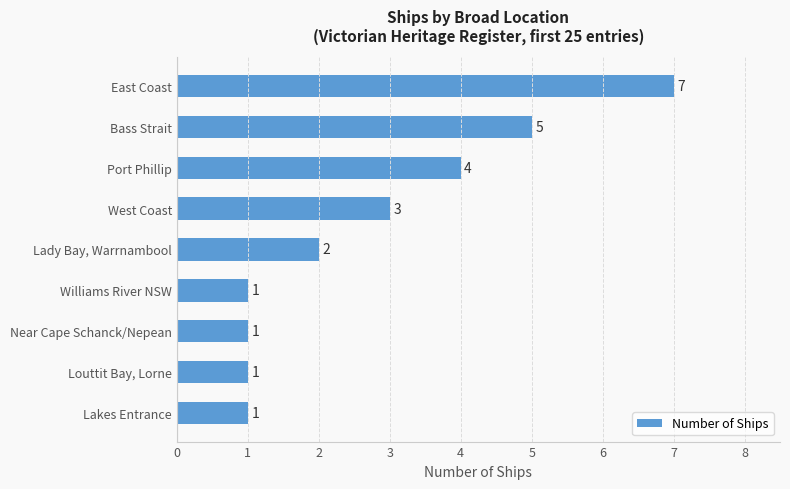

Which has a higher value, Near Cape Schanck/Nepean or Lady Bay, Warrnambool?

Lady Bay, Warrnambool